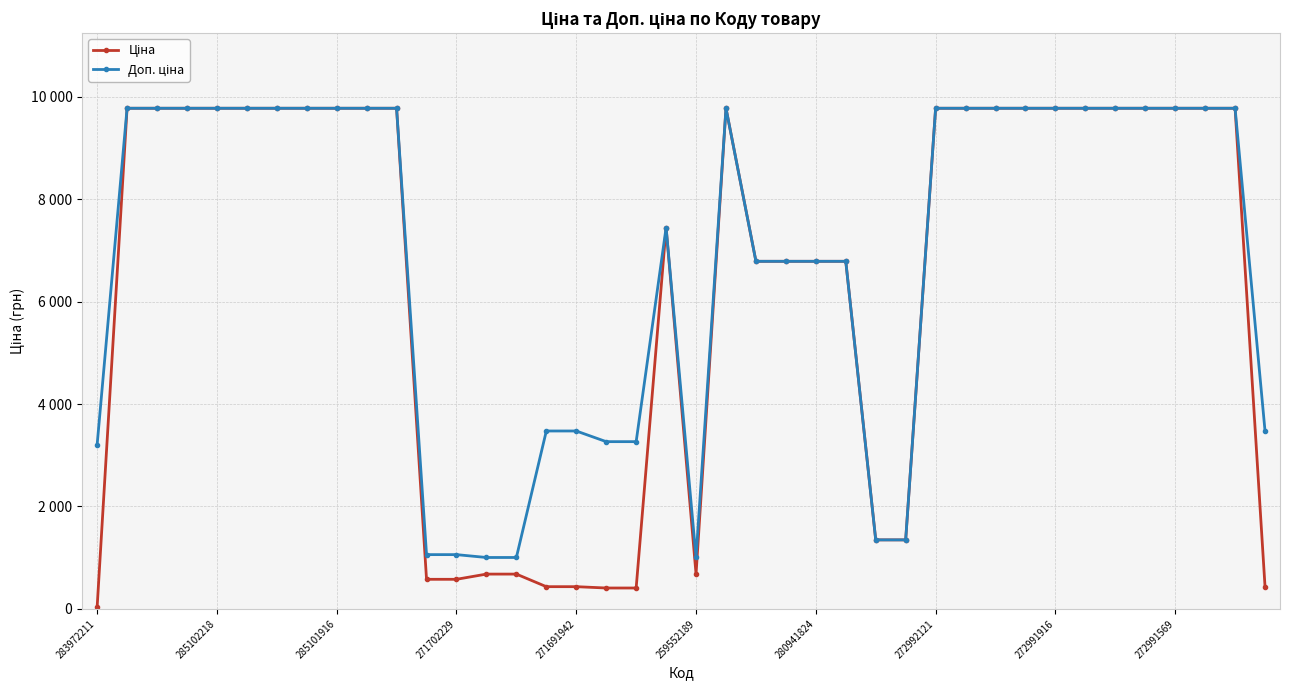

At which category does the chart reach its peak across all series?

285102218